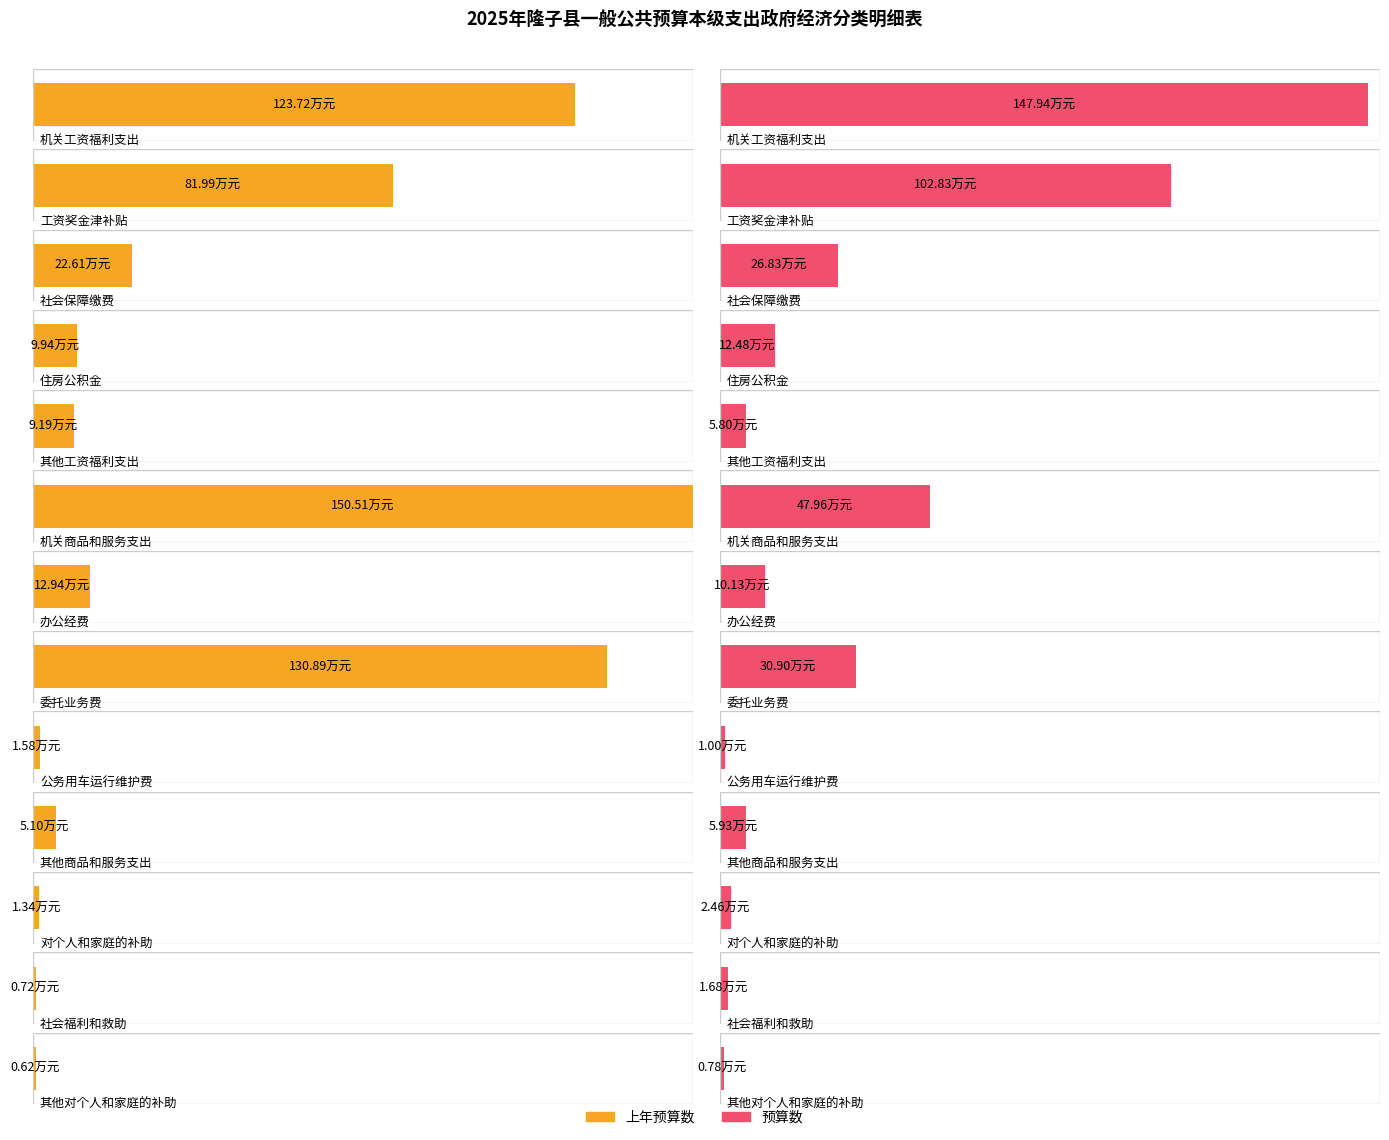

Is the value of 上年预算数 at 社会福利和救助 greater than the value of 预算数 at 其他工资福利支出?

No